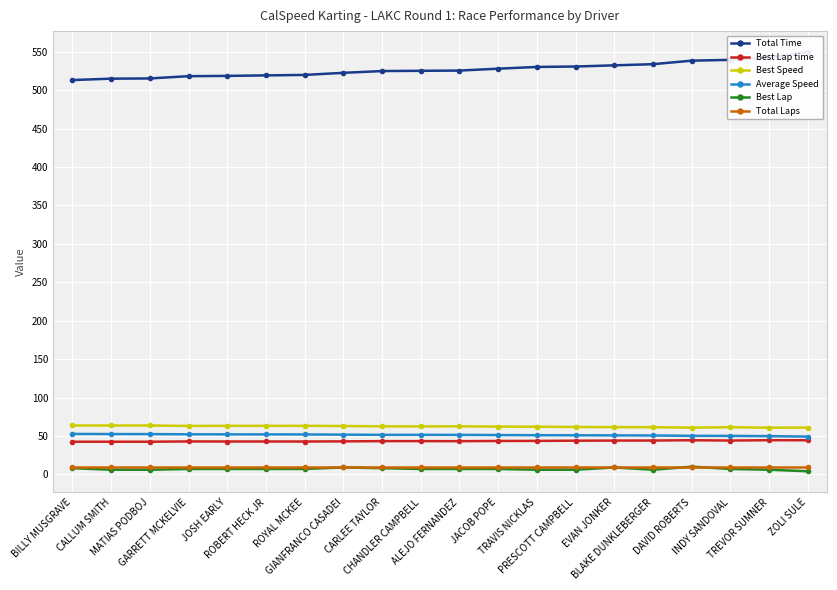

What is the difference between the Best Speed values at MATIAS PODBOJ and ROBERT HECK JR?

0.4